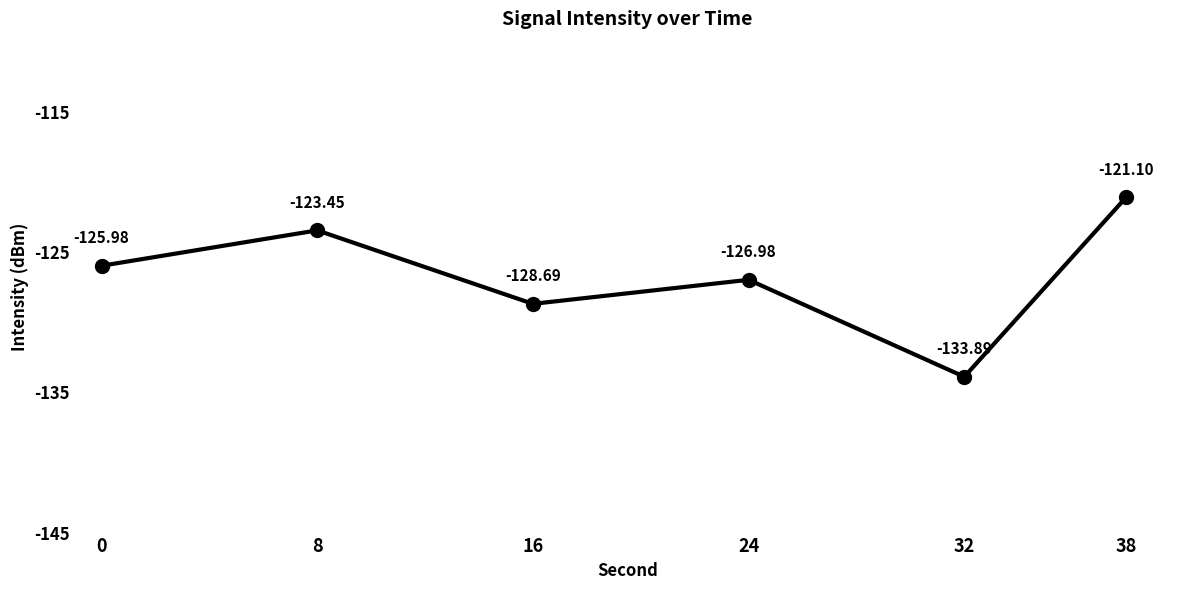

List the labels in order of value, largest first.

38, 8, 0, 24, 16, 32